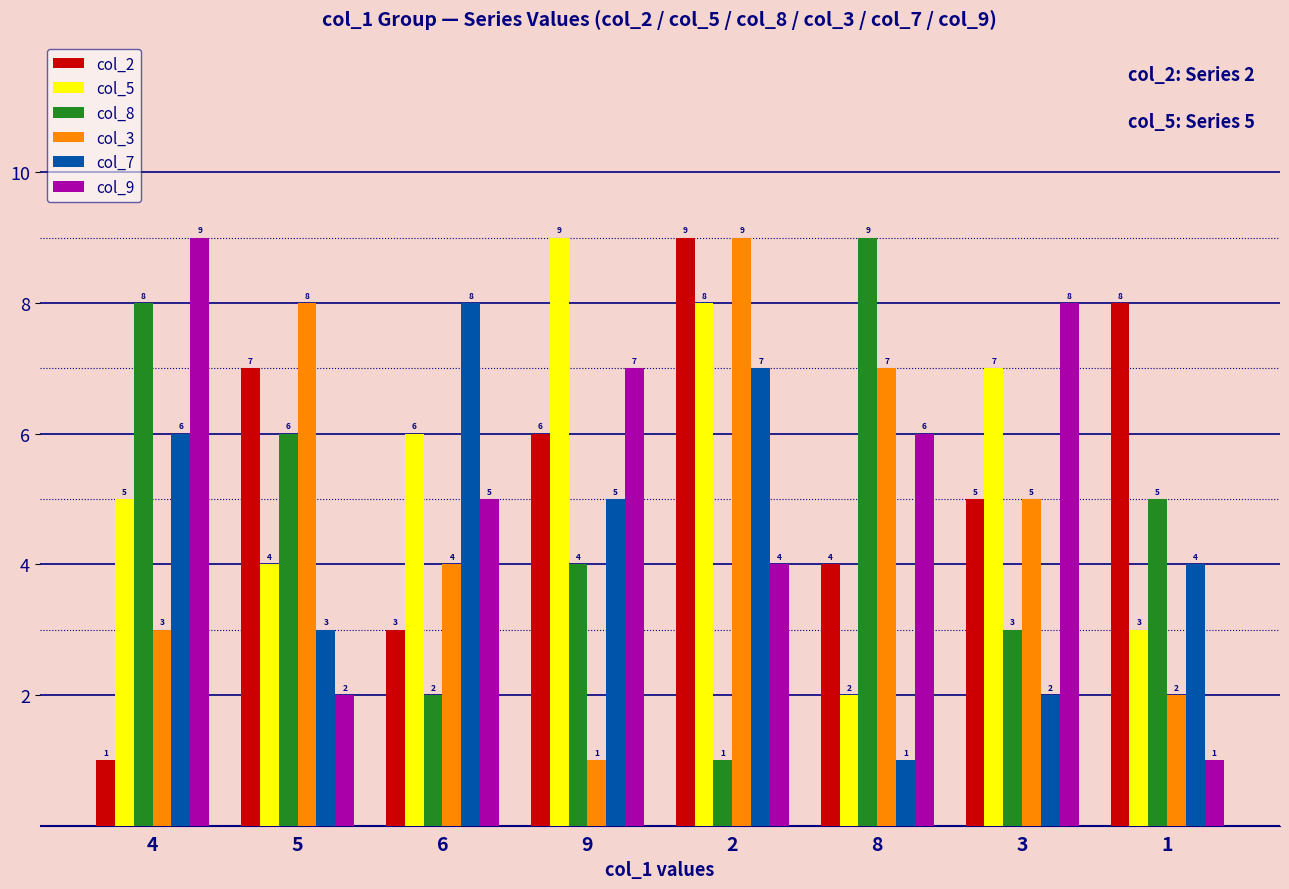

What is the difference between the maximum and minimum values in the col_7 series?

7